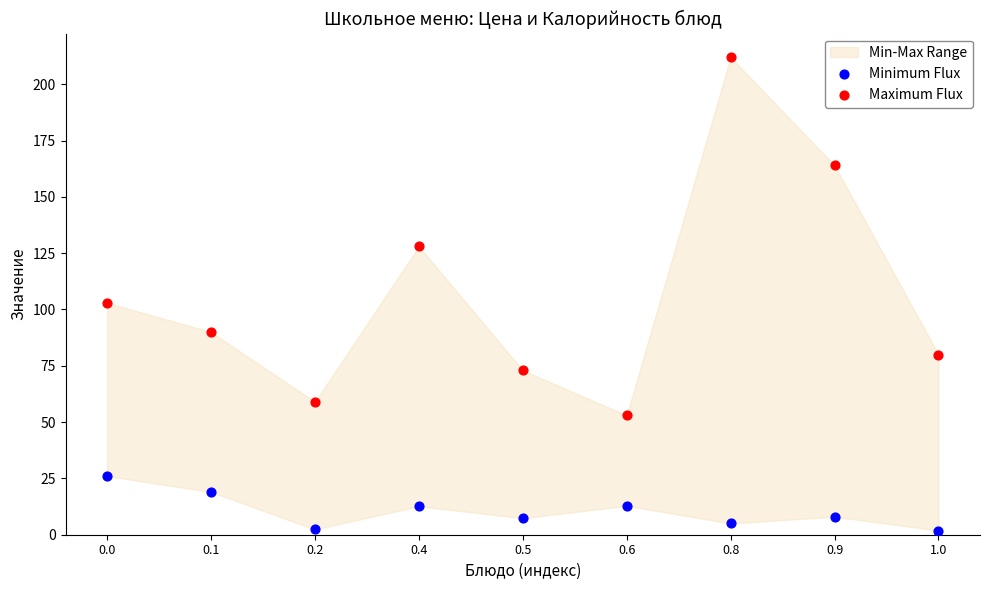

Which series contains the highest Y value?

Maximum Flux